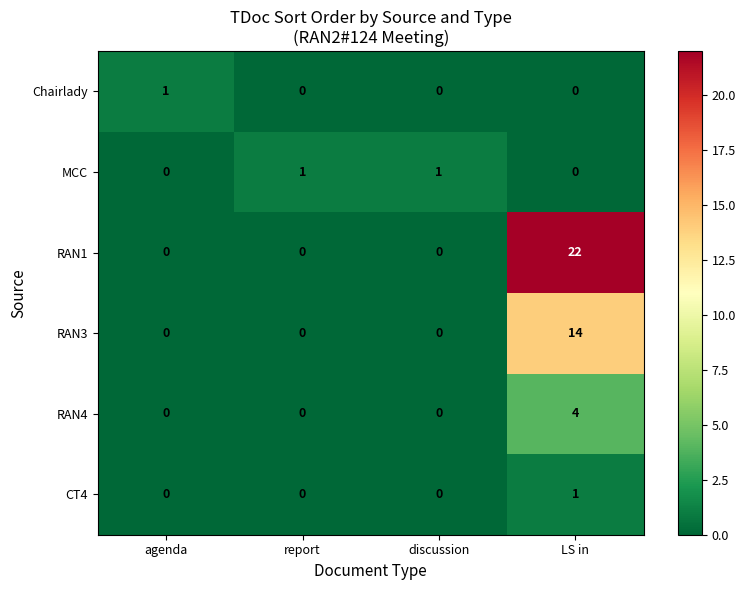

What is the average value of the RAN3 series?

4